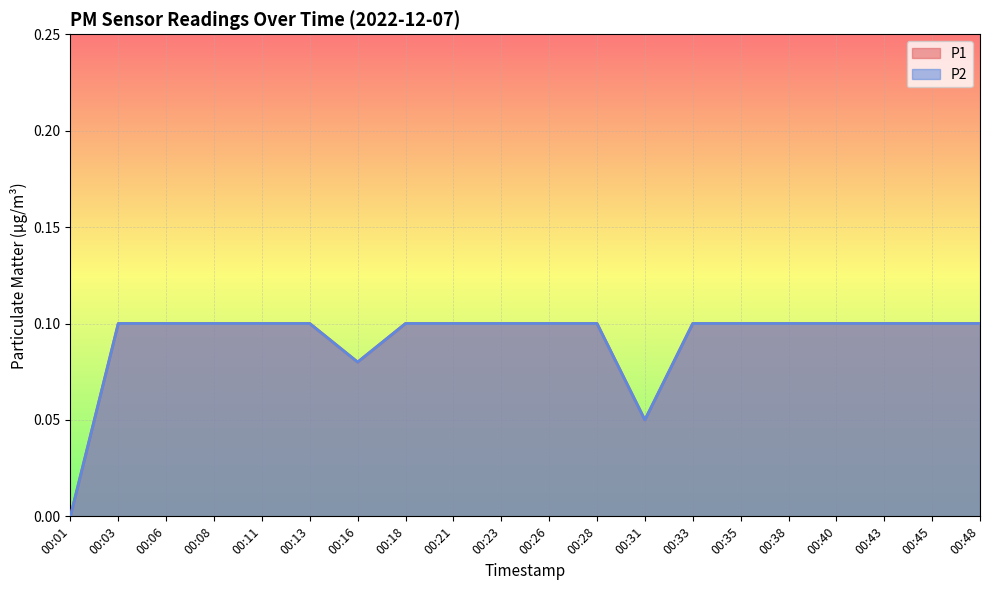

Which category has the highest value in the P2 series?

00:03